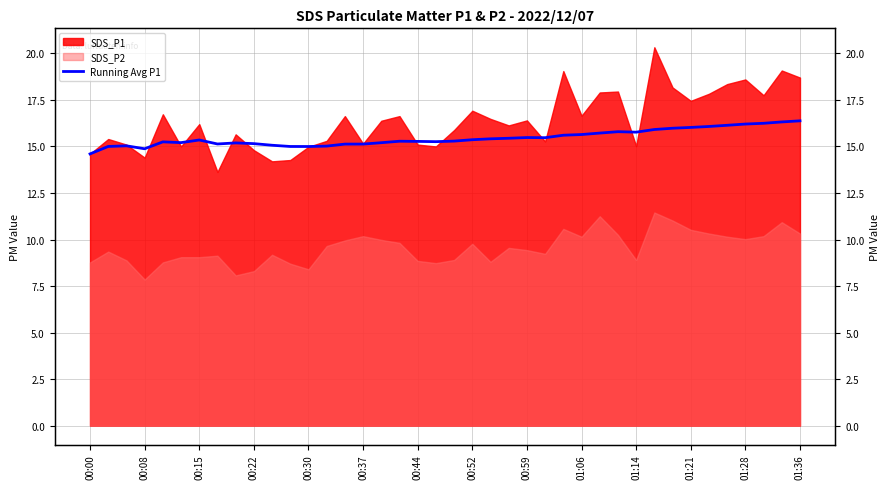

What is the sum of the values at 00:37 and 39?

31.6